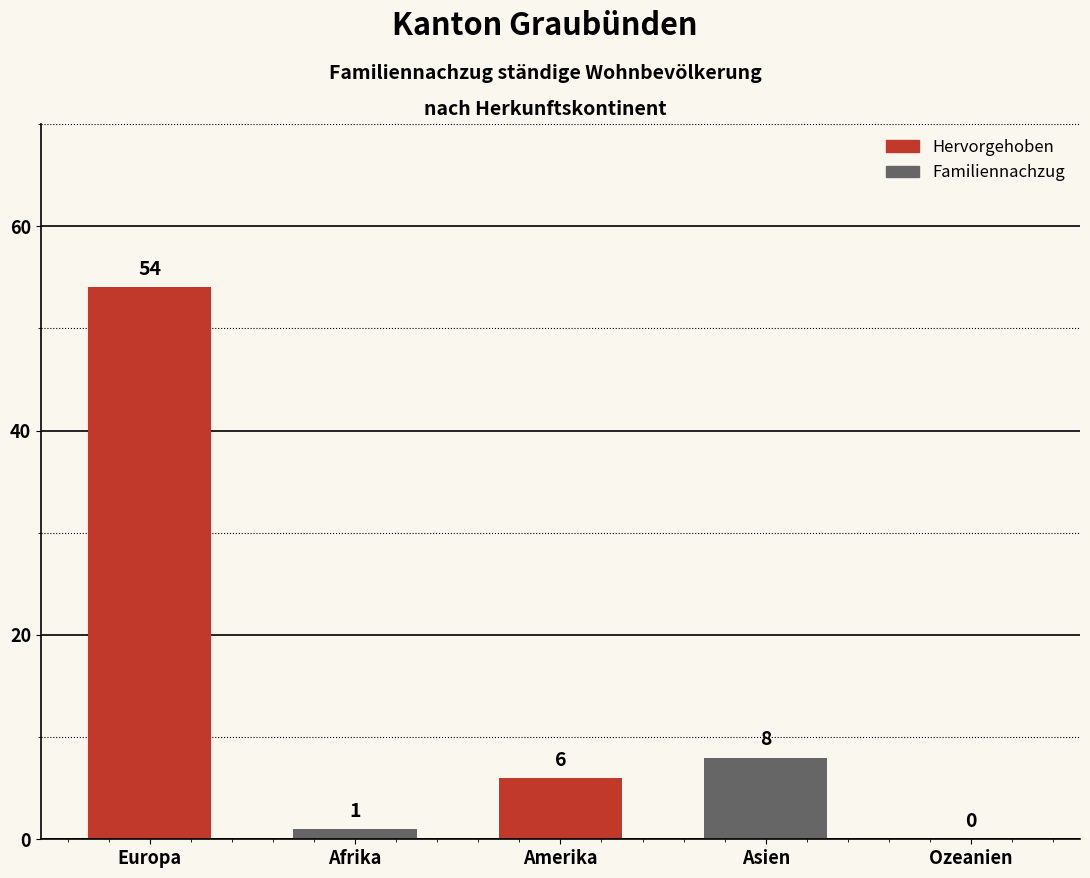

Reading left to right, transcribe all the data shown in this chart.

Europa=54	Afrika=1	Amerika=6	Asien=8	Ozeanien=0